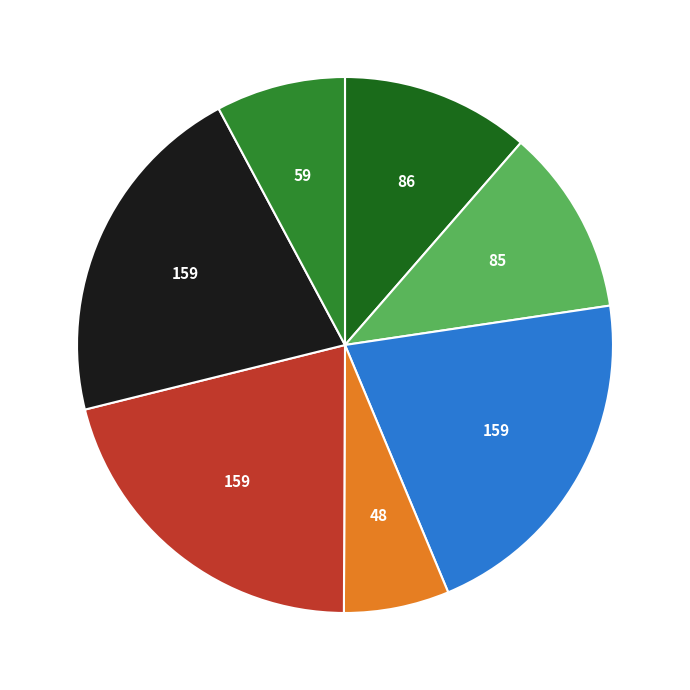

Count the number of slices in the pie.

7